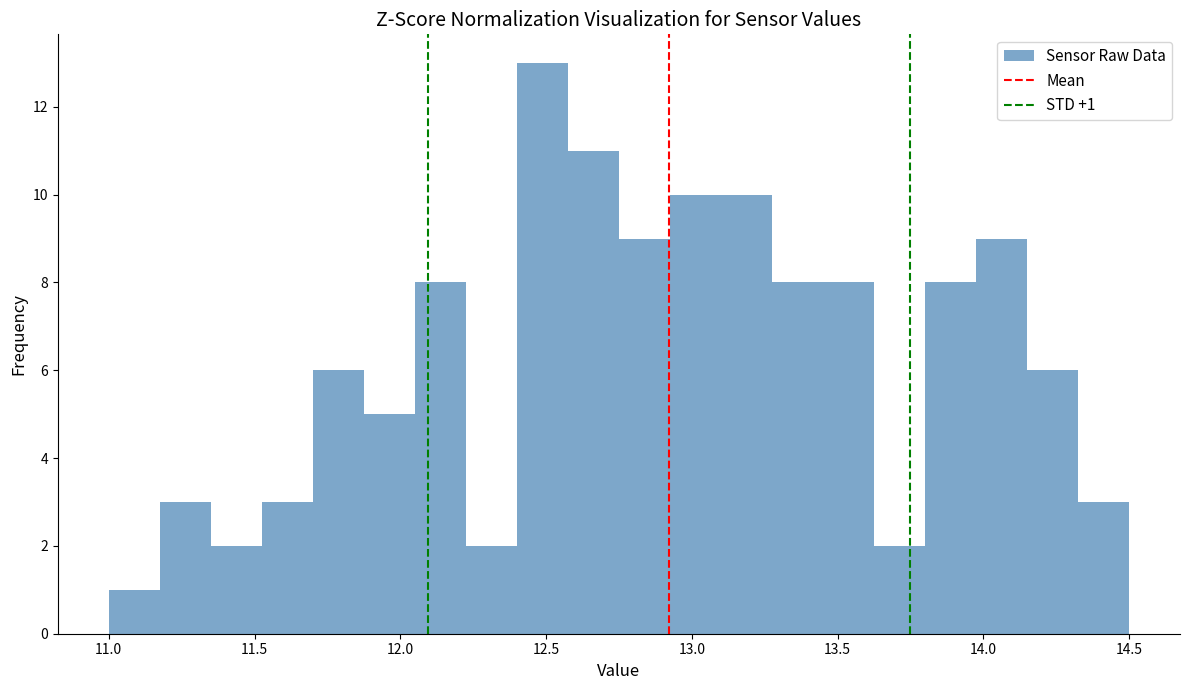

Around what value on the x-axis is the tallest bar? Give the approximate position of its centre, as read against the axis.

12.50